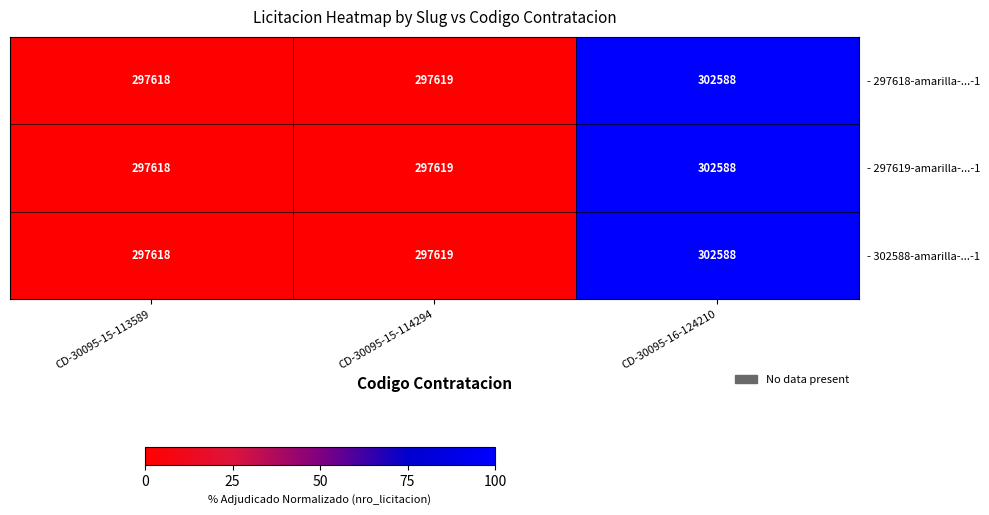

Reading left to right, what are all the values shown in this chart?

- 297618-amarilla-...-1: 297618	297619	302588
- 297619-amarilla-...-1: 297618	297619	302588
- 302588-amarilla-...-1: 297618	297619	302588